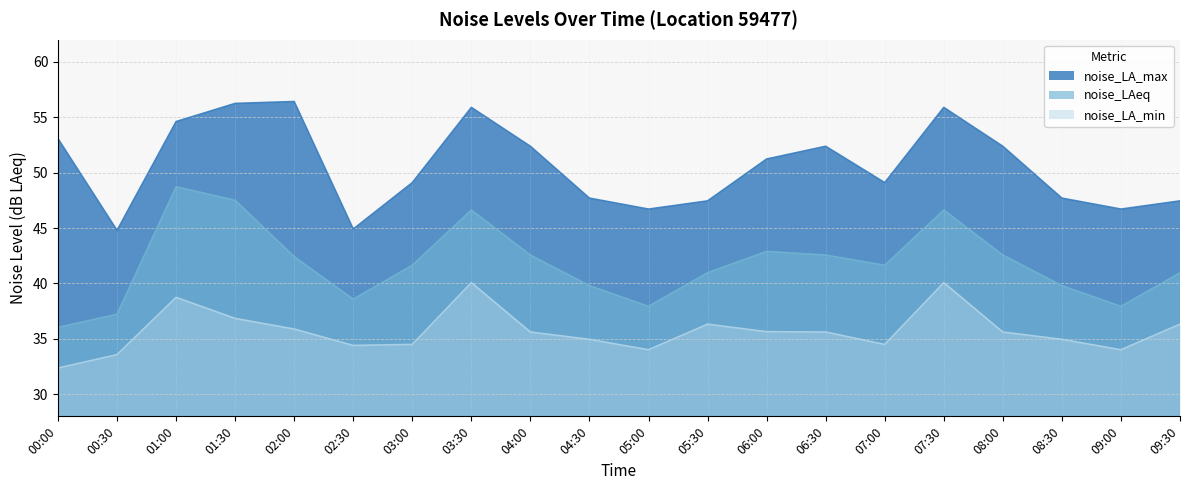

True or false: noise_LA_min has a value of 60.7 at 01:00.

False